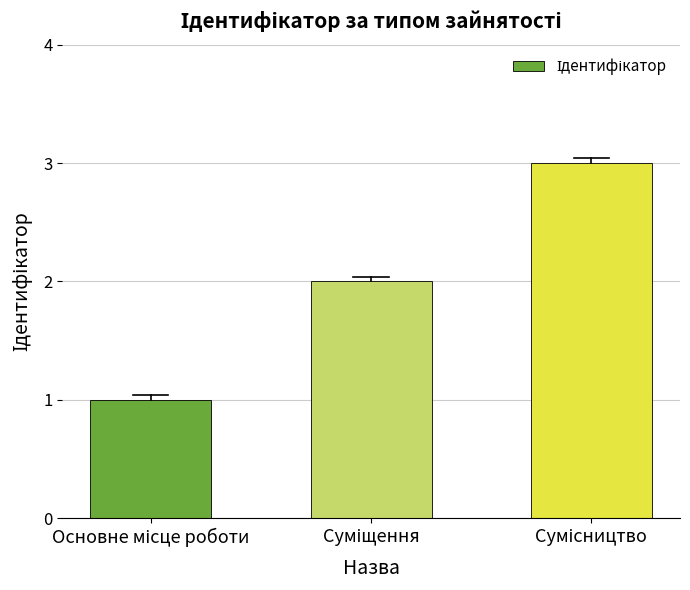

What is the greatest value displayed?

3